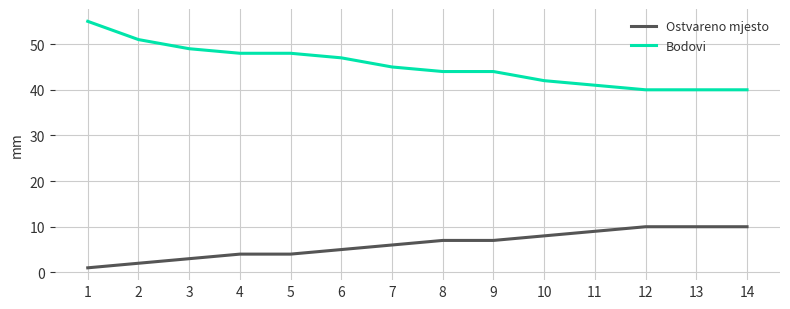

Which series has the largest total across all categories?

Bodovi